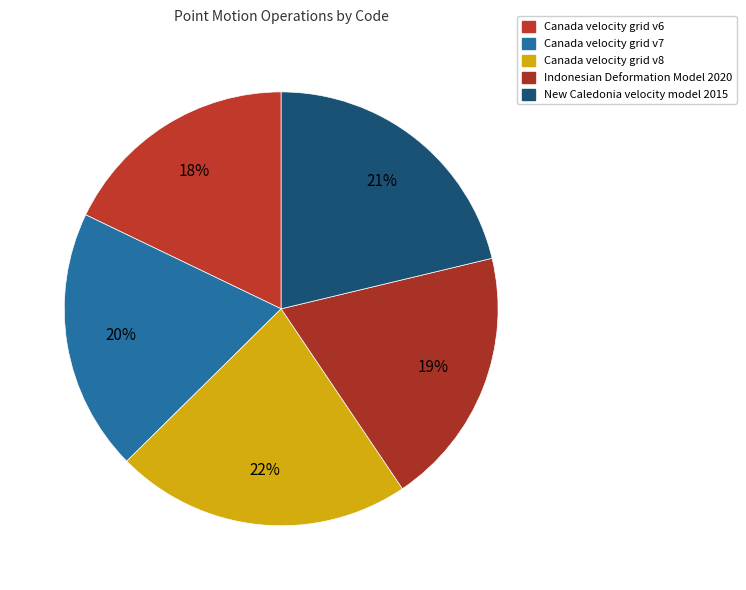

True or false: Indonesian Deformation Model 2020 accounts for 19% of the total.

True